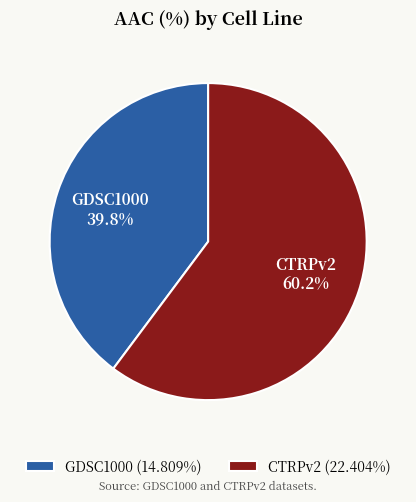

To the nearest percent, what is the combined percentage of CTRPv2 and GDSC1000?

100%